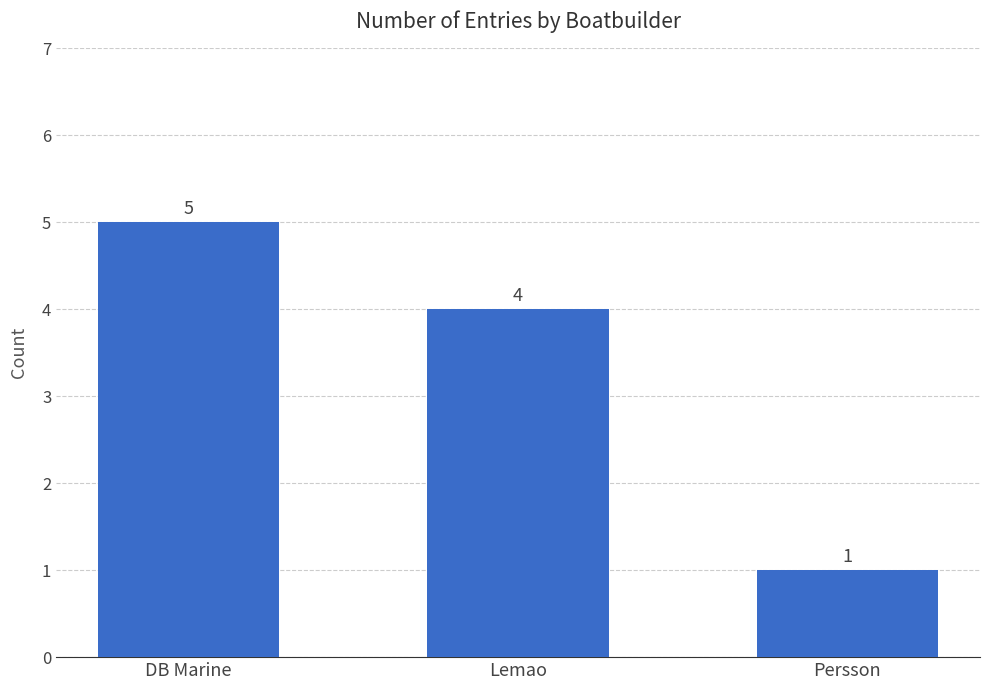

The chart shows a value of 7 at DB Marine. True or false?

False